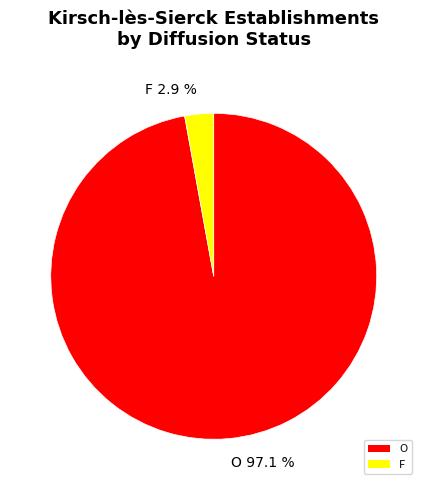

The F slice represents 3% of the pie. True or false?

True